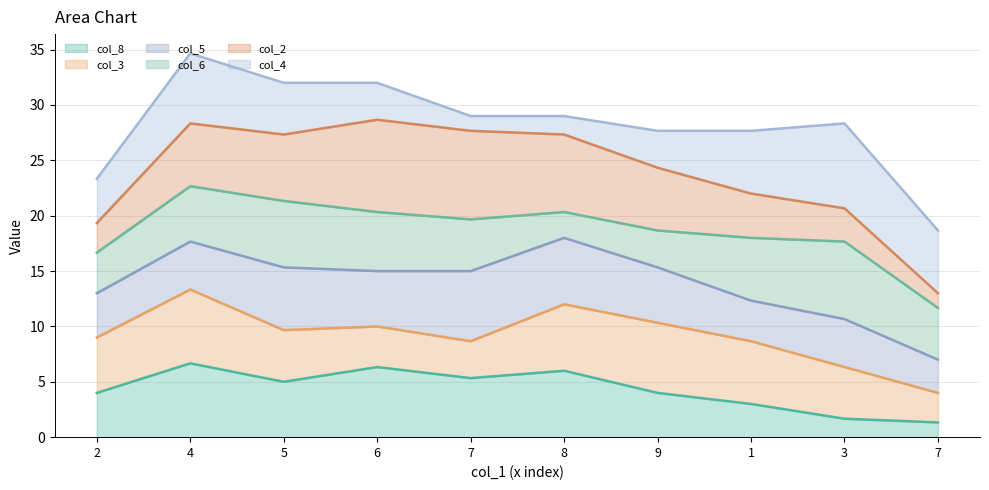

True or false: col_4_line and col_8_line cross at least once.

False